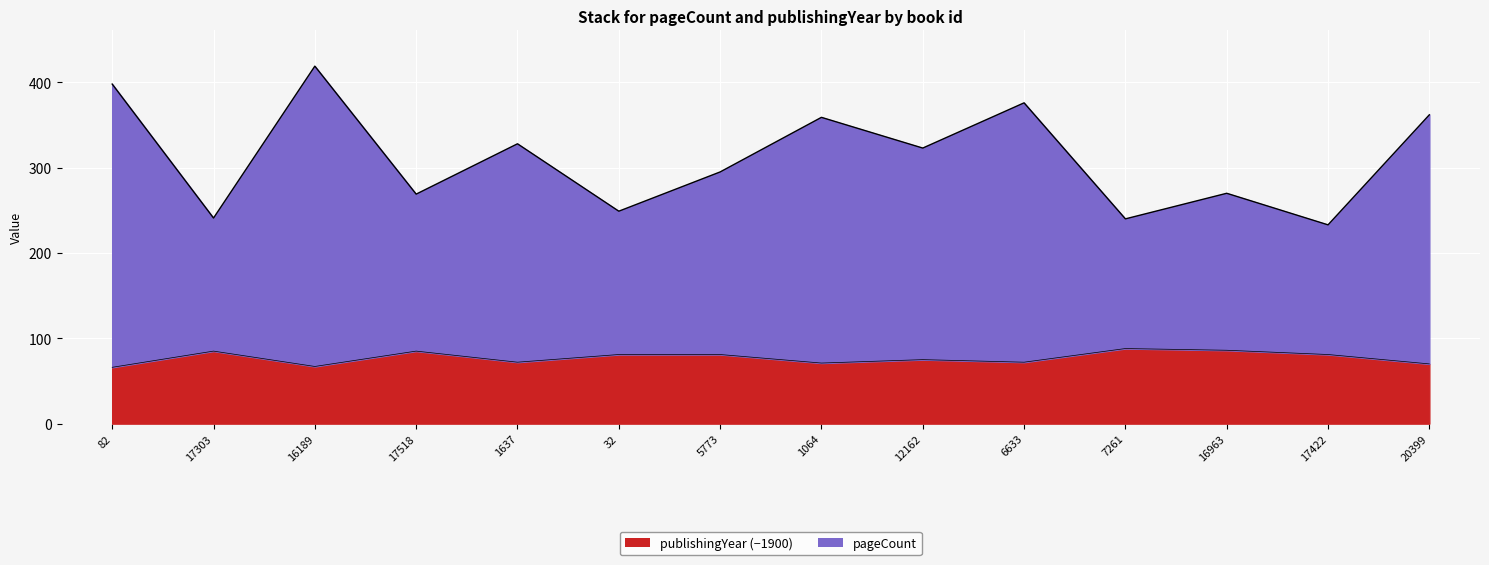

What is the total value across all series at 17303?

326